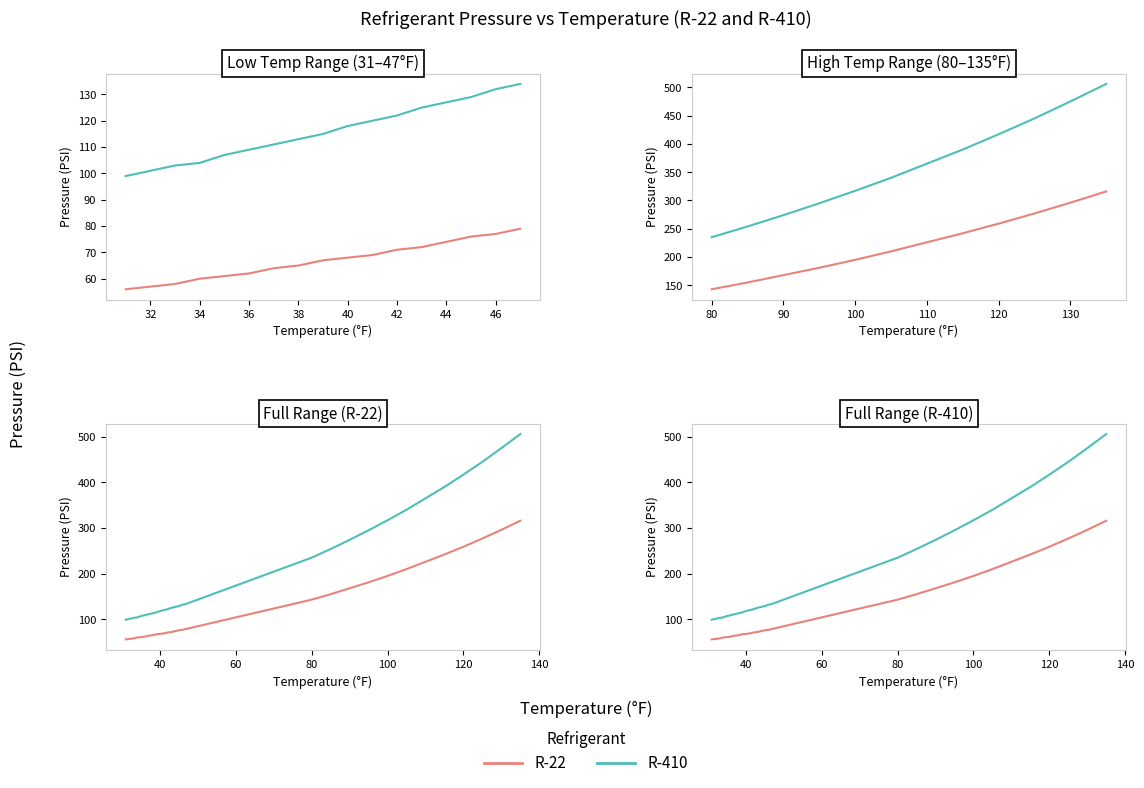

At how many categories does at least one series exceed 69?

29